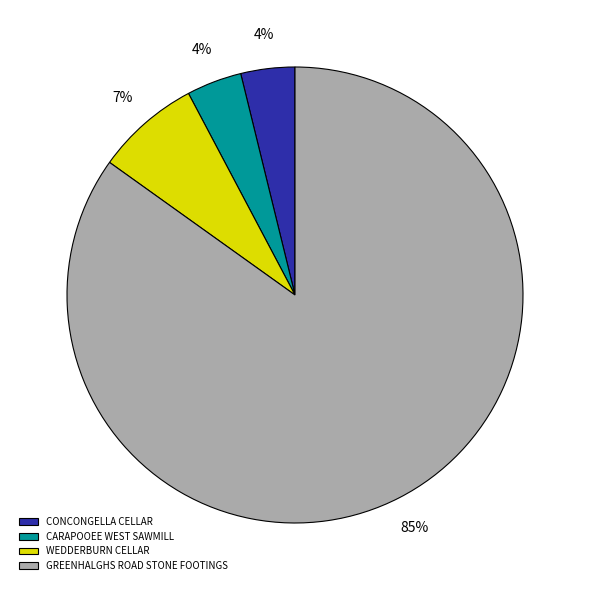

Combined, do WEDDERBURN CELLAR and CARAPOOEE WEST SAWMILL account for over 50%?

No